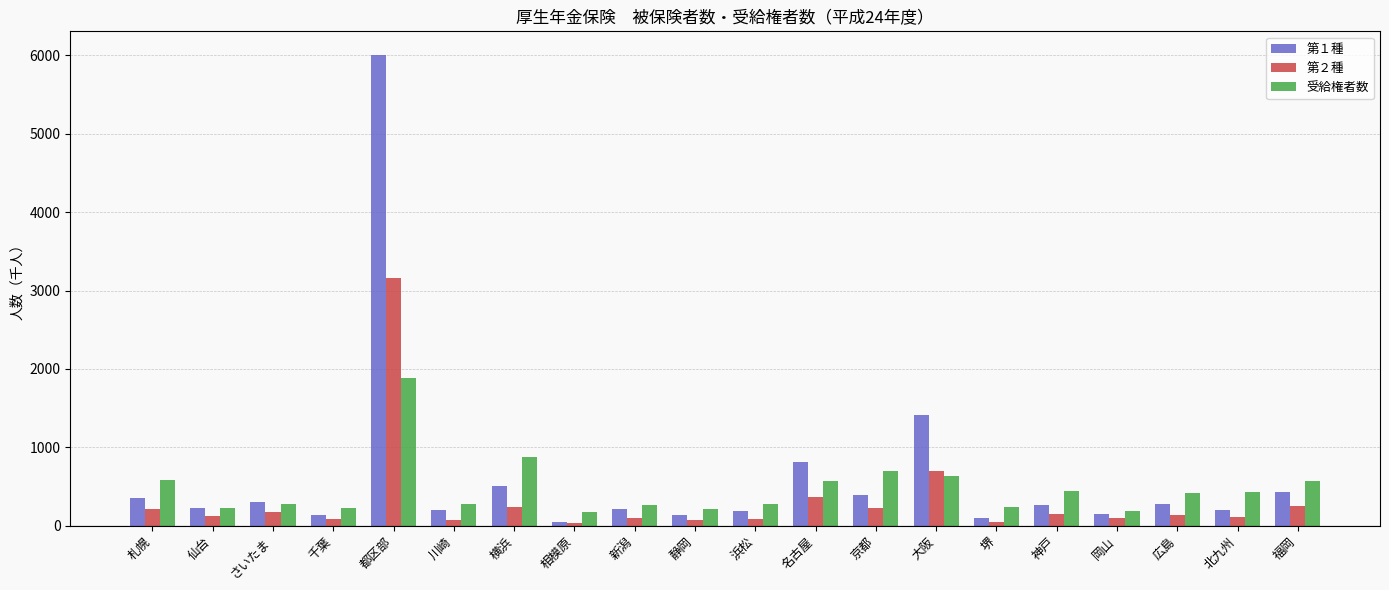

What is the highest value of the 第２種 series?

3161.3